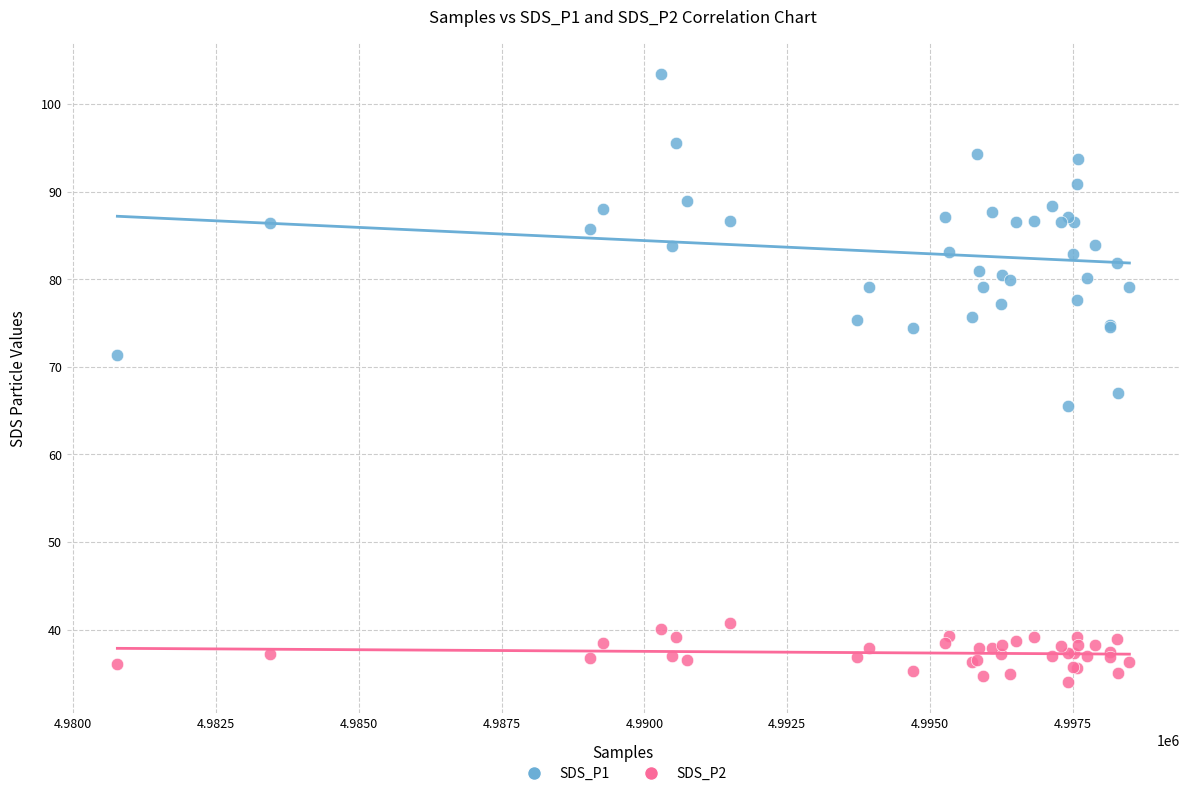

Which series reaches the minimum Y coordinate?

SDS_P2